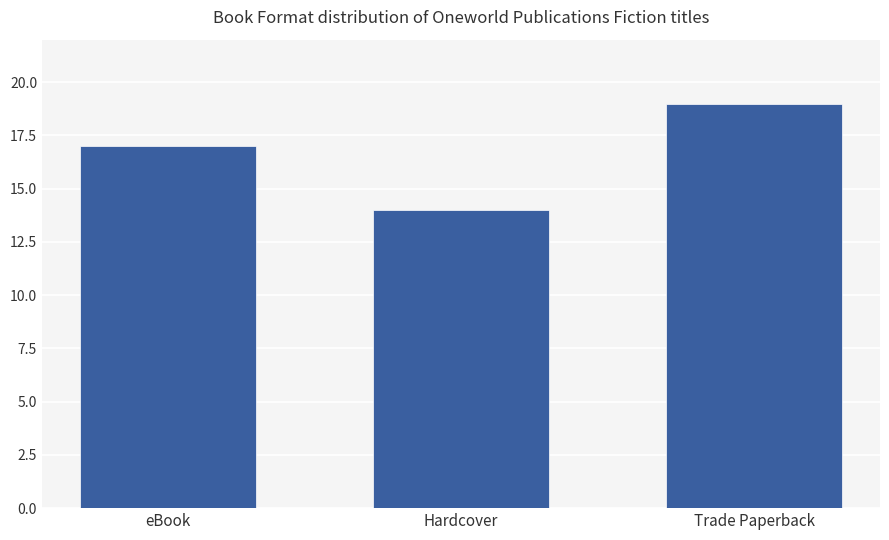

The chart shows a value of 10 at eBook. True or false?

False